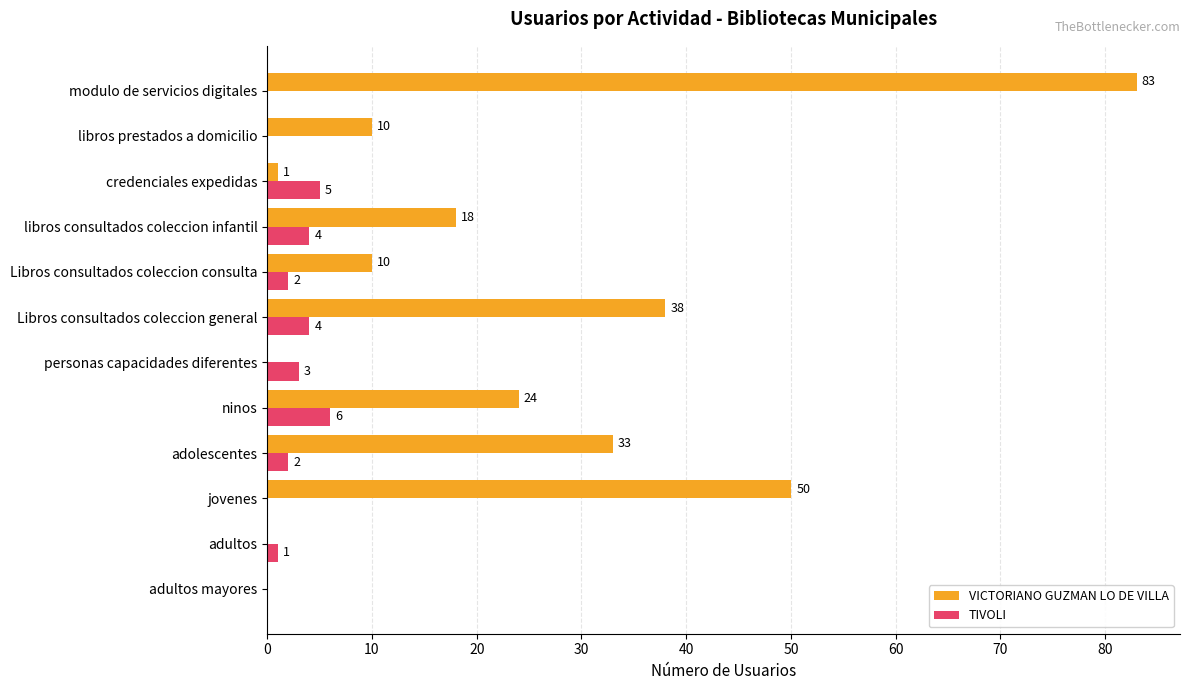

Is the value of TIVOLI at personas capacidades diferentes greater than the value of VICTORIANO GUZMAN LO DE VILLA at adultos mayores?

Yes